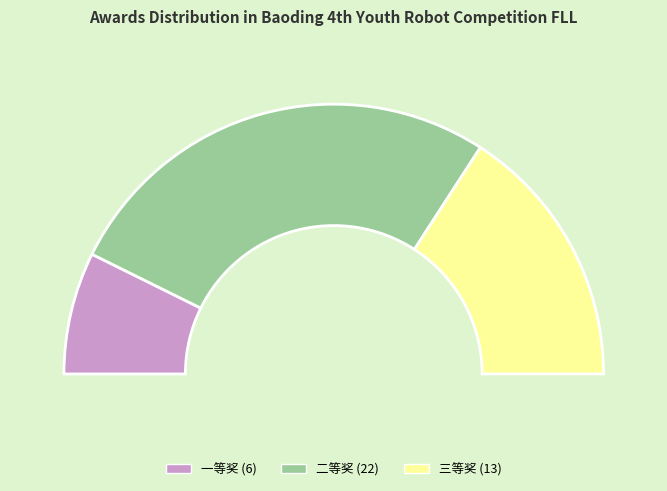

To the nearest percent, what portion does 一等奖 represent?

15%